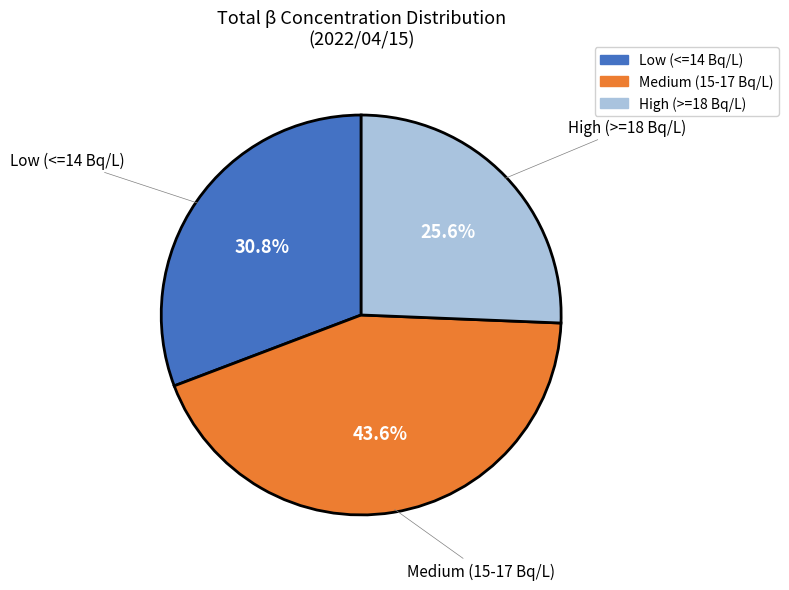

How many segments does this pie chart have?

3